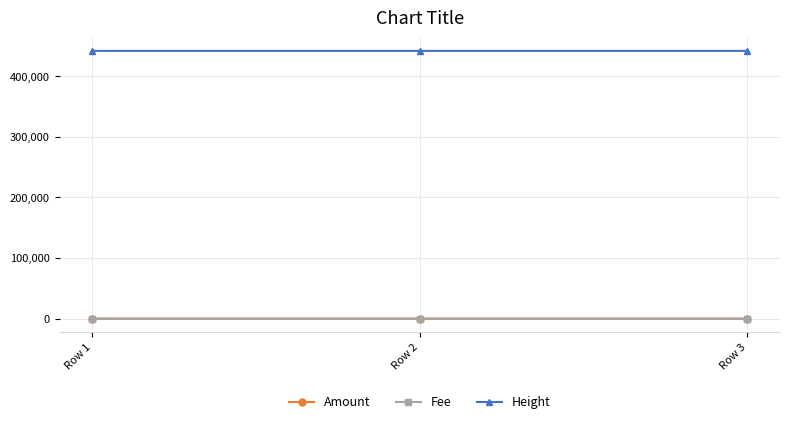

Which series has the largest total across all categories?

Height